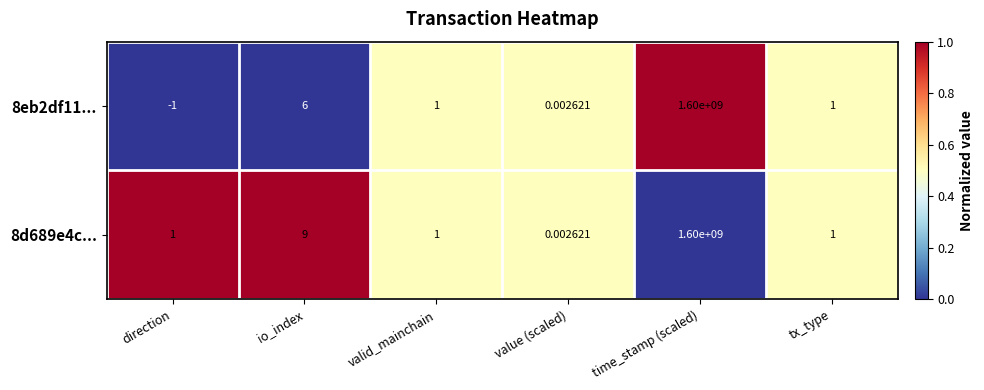

Is the value of 8eb2df11... at value (scaled) greater than the value of 8d689e4c... at time_stamp (scaled)?

No